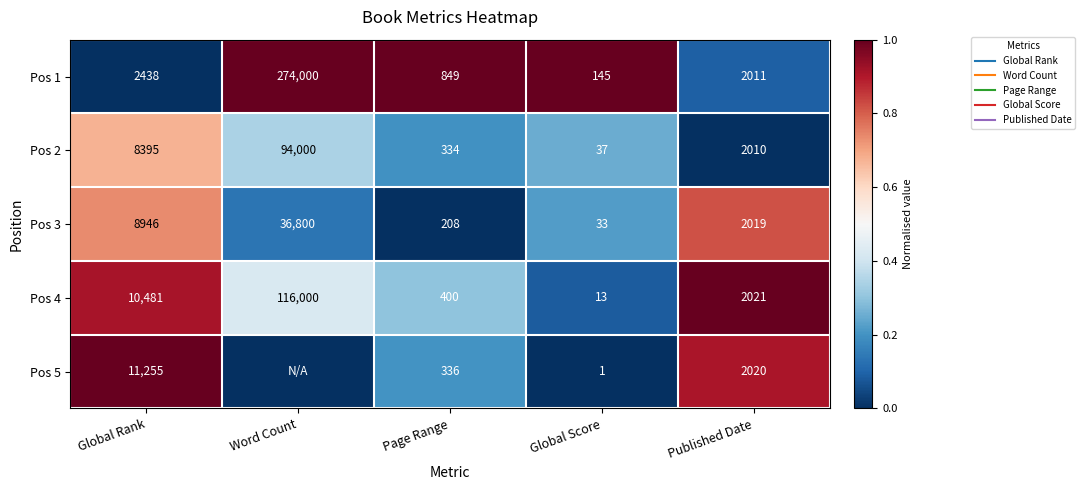

The Pos 5 series shows 1.0 at Global Rank. True or false?

True